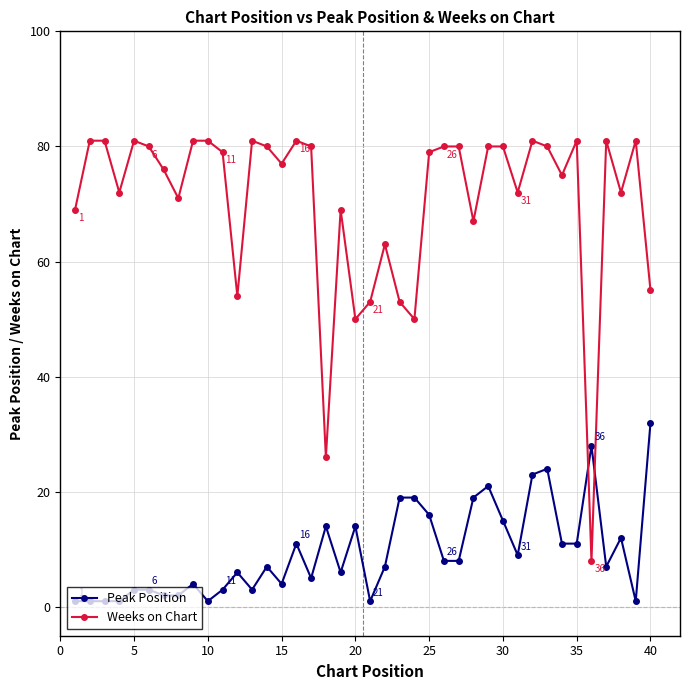

What is the average value of the Peak Position series?

10